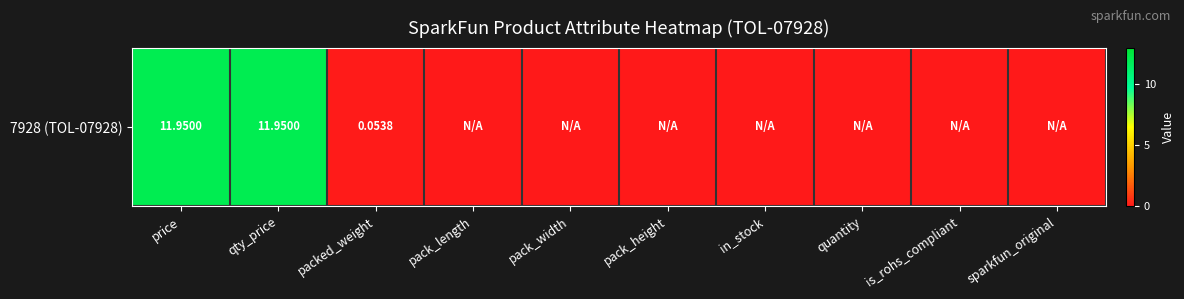

List the labels in order of value, largest first.

price, qty_price, packed_weight, pack_length, pack_width, pack_height, in_stock, quantity, is_rohs_compliant, sparkfun_original